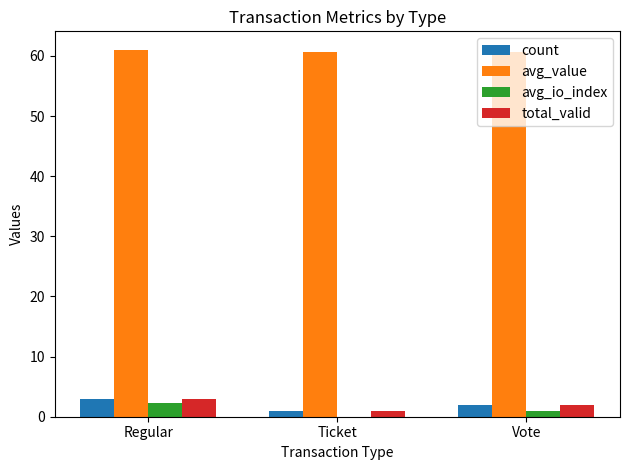

Is it true that avg_value equals 61.0 at Regular?

True